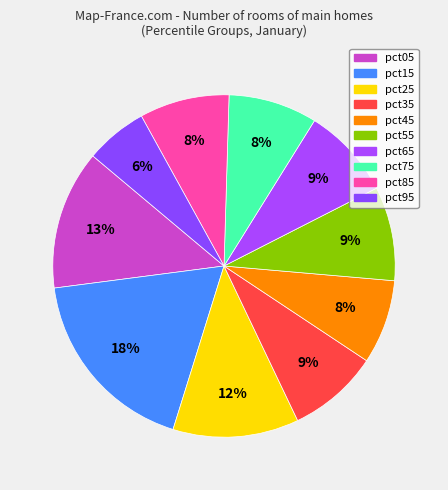

True or false: pct05 accounts for 3% of the total.

False